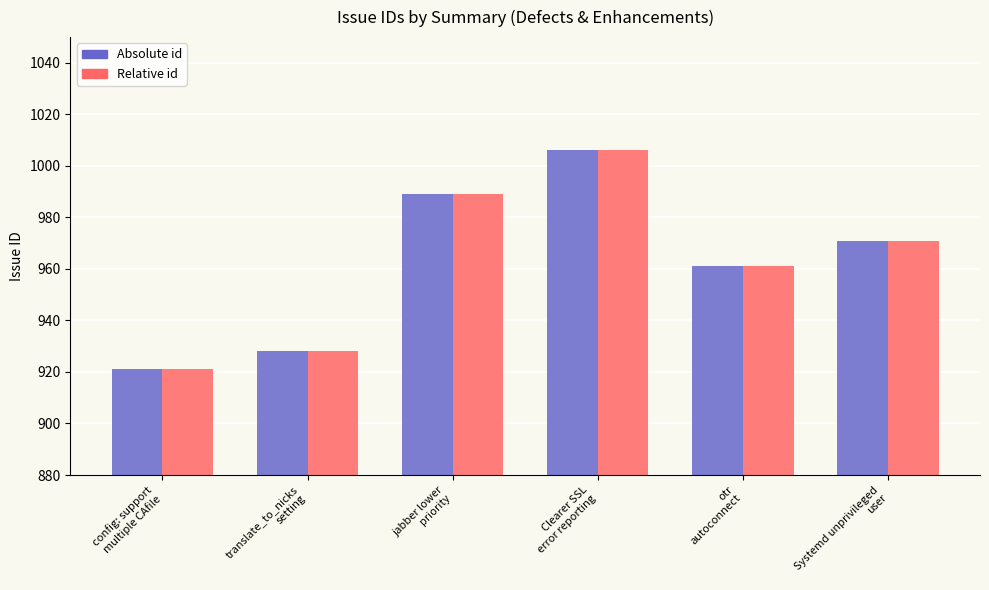

Count the number of data series in this chart.

2